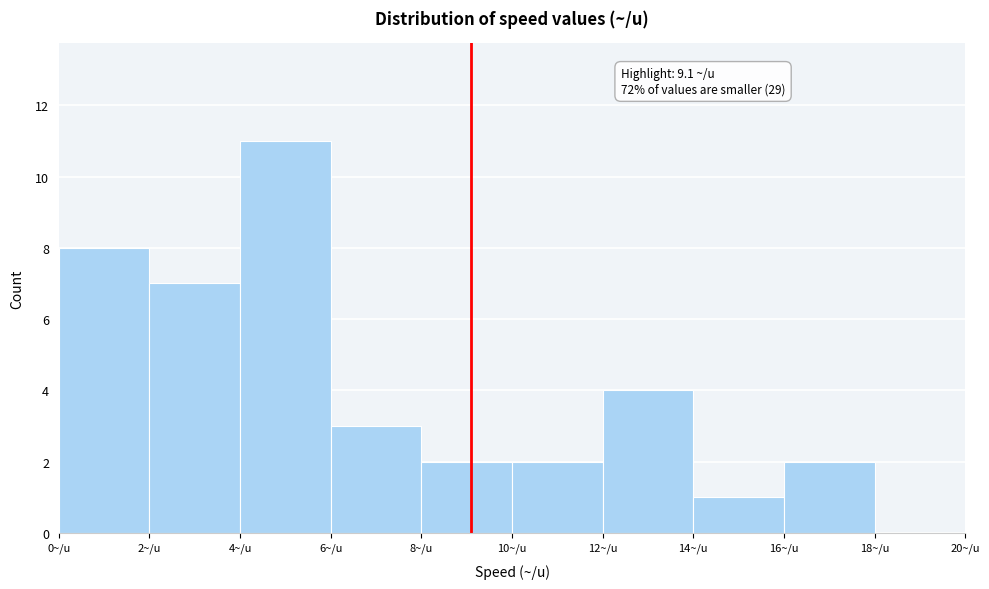

Which range on the x-axis has the tallest bar?

4 to 6